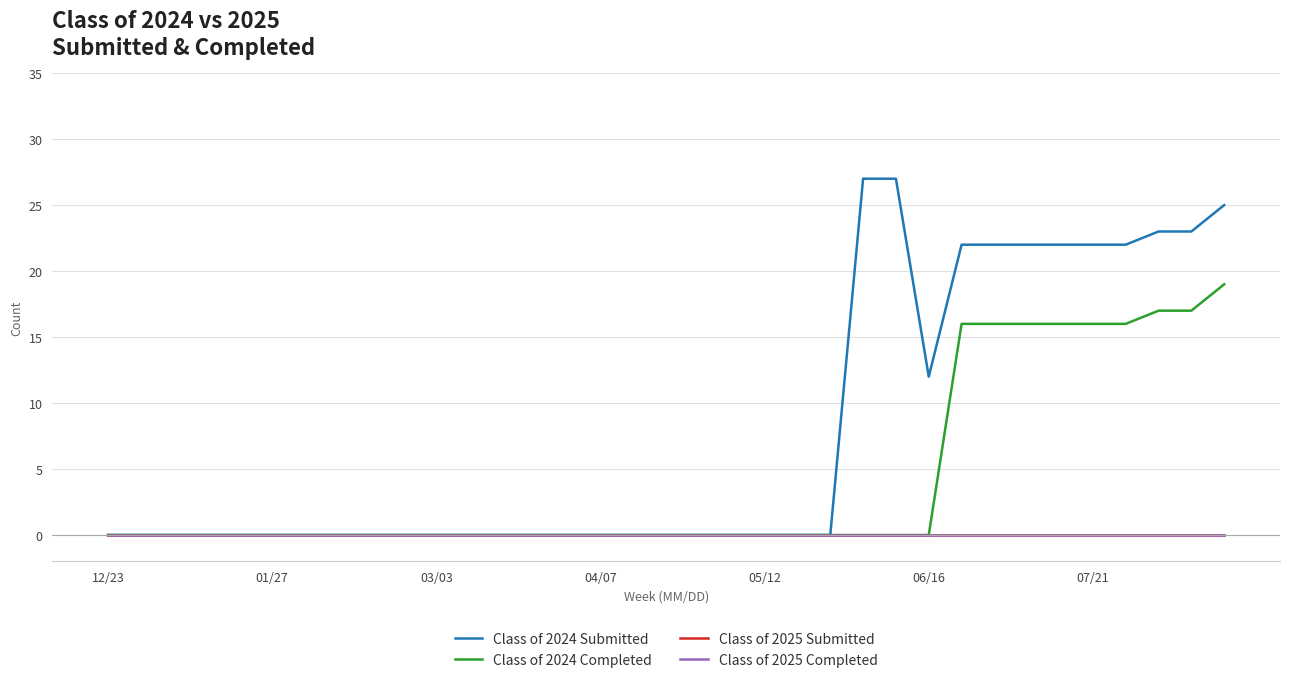

Does the chart display data point markers on the line(s)?

No